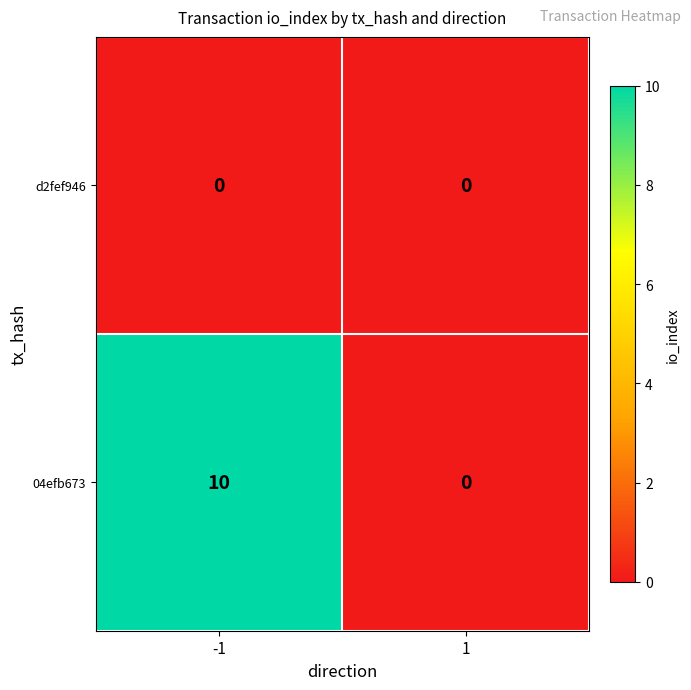

How many data points does each series have?

2